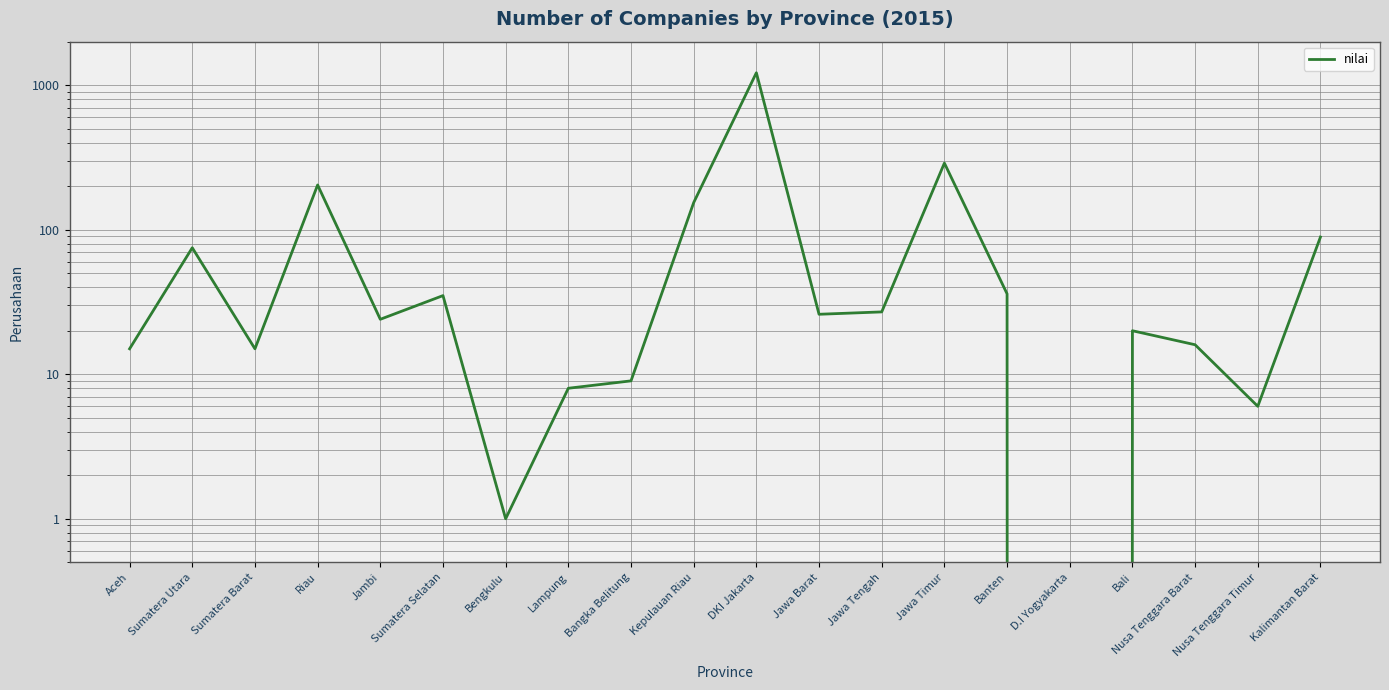

Reading right to left, list all the values displayed in this chart.

Kalimantan Barat=89	Nusa Tenggara Timur=6	Nusa Tenggara Barat=16	Bali=20	D.I Yogyakarta=0	Banten=36	Jawa Timur=289	Jawa Tengah=27	Jawa Barat=26	DKI Jakarta=1219	Kepulauan Riau=154	Bangka Belitung=9	Lampung=8	Bengkulu=1	Sumatera Selatan=35	Jambi=24	Riau=204	Sumatera Barat=15	Sumatera Utara=75	Aceh=15